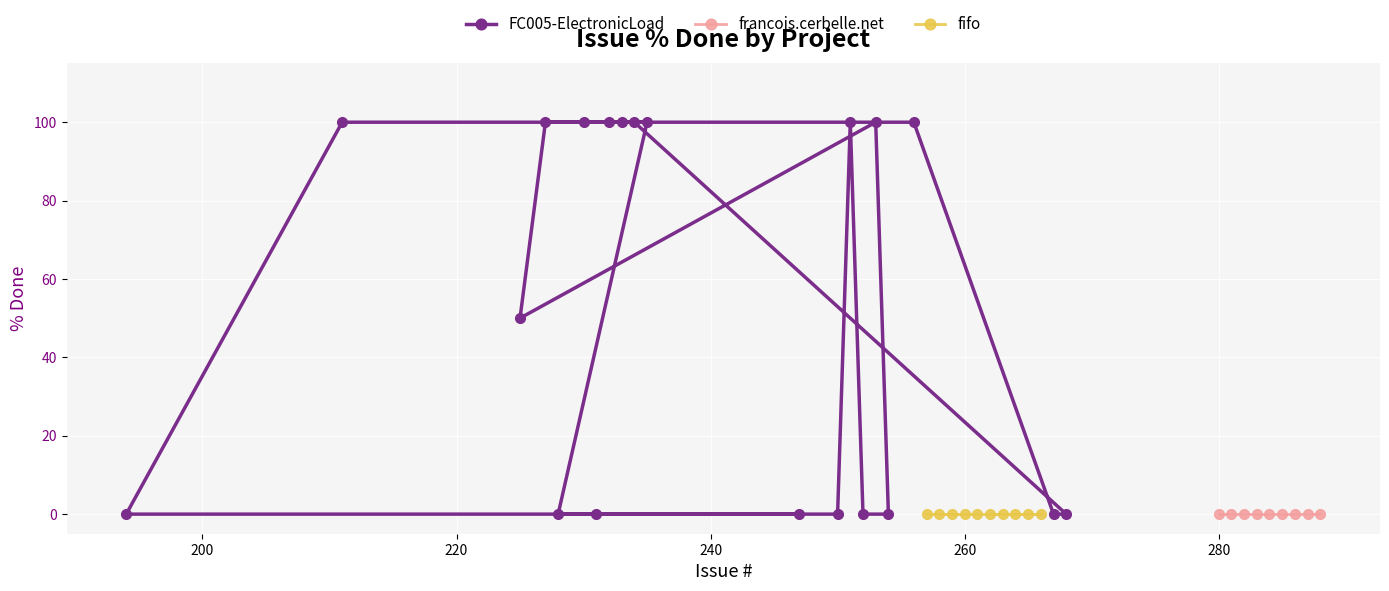

What is the maximum value for FC005-ElectronicLoad?

100